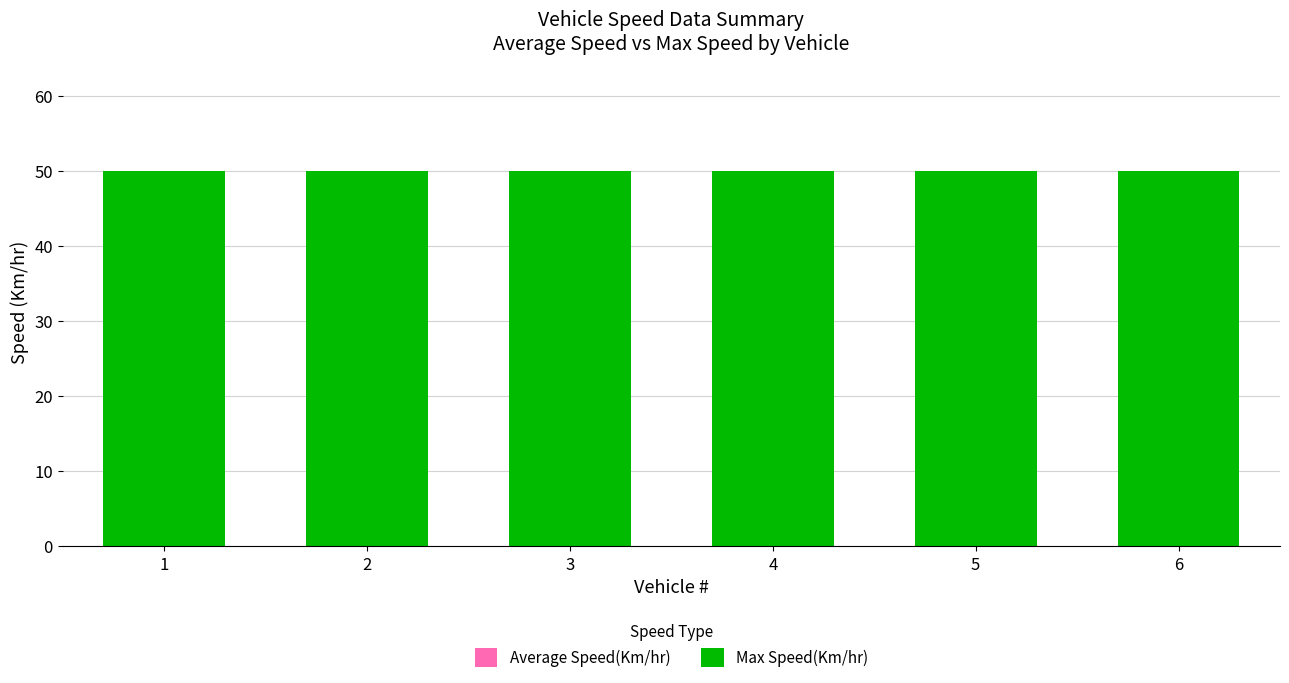

Reading left to right, transcribe all the data shown in this chart.

Average Speed(Km/hr): 1=0	2=0	3=0	4=0	5=0	6=0
Max Speed(Km/hr): 1=50	2=50	3=50	4=50	5=50	6=50